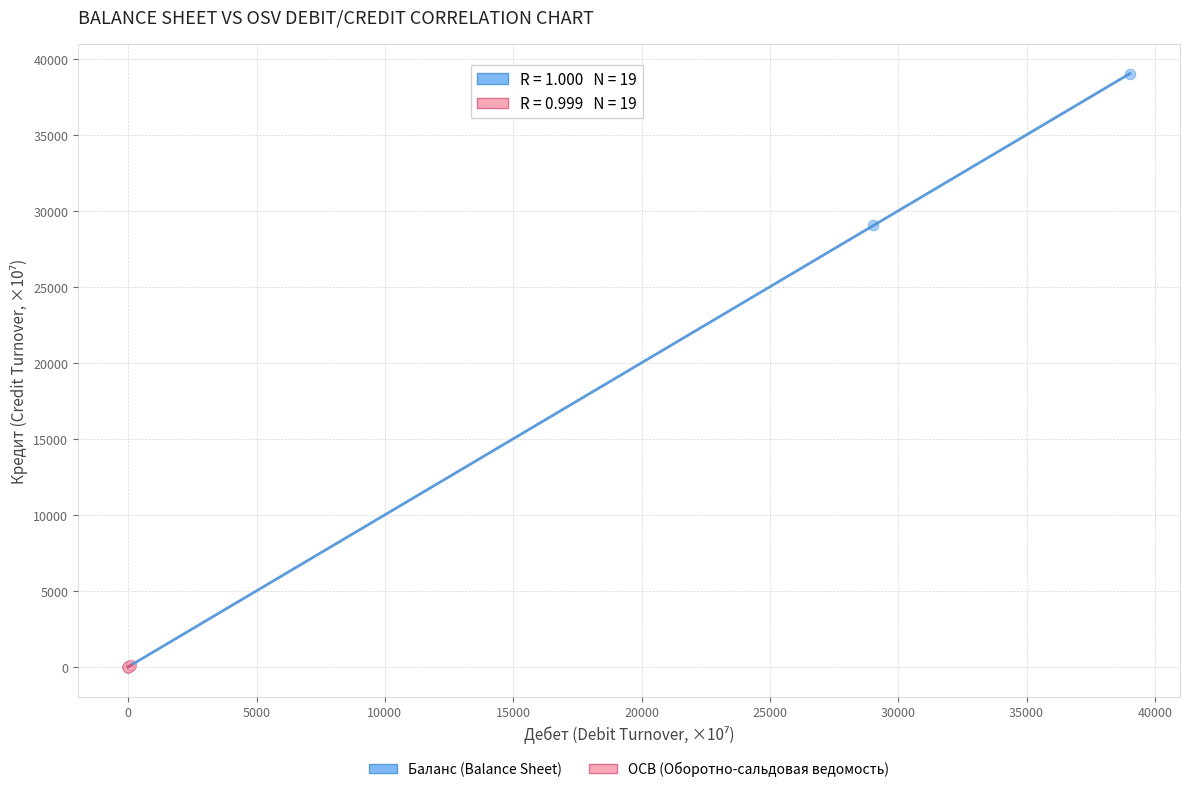

Which series has the largest Y range (max minus min)?

Баланс (Balance Sheet)